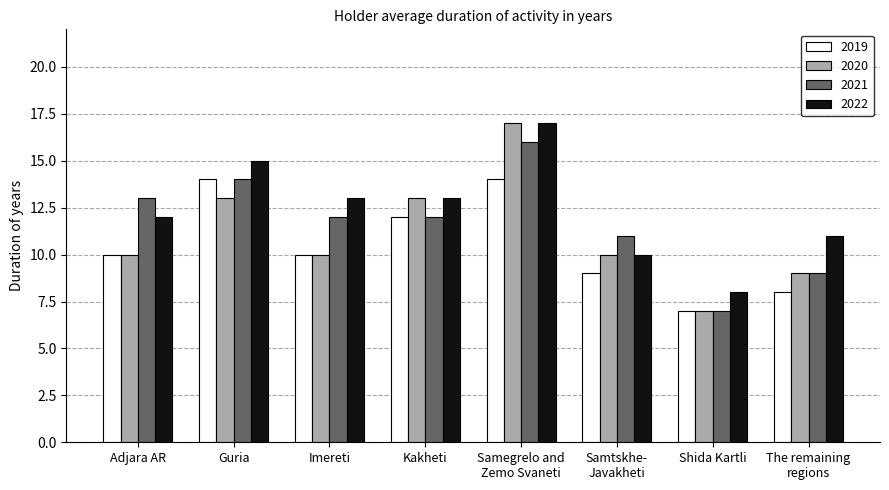

At which label does 2021 first exceed 12?

Adjara AR